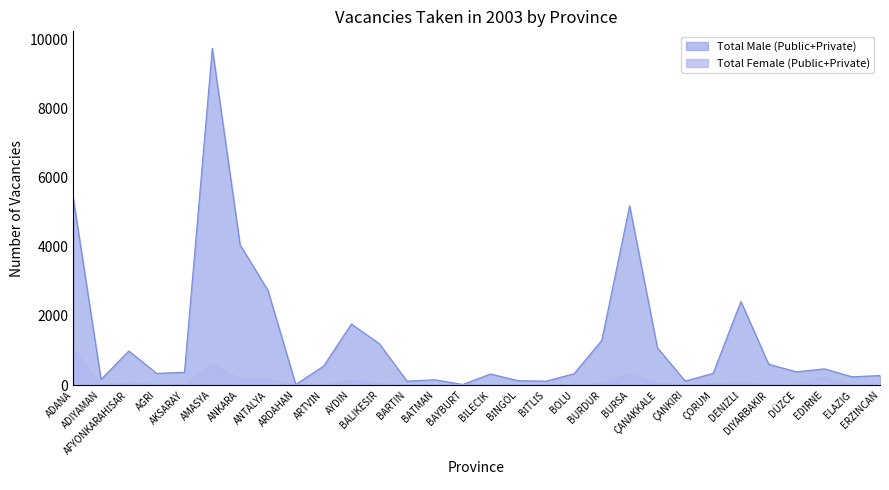

What position from the left is BİNGÖL?

17